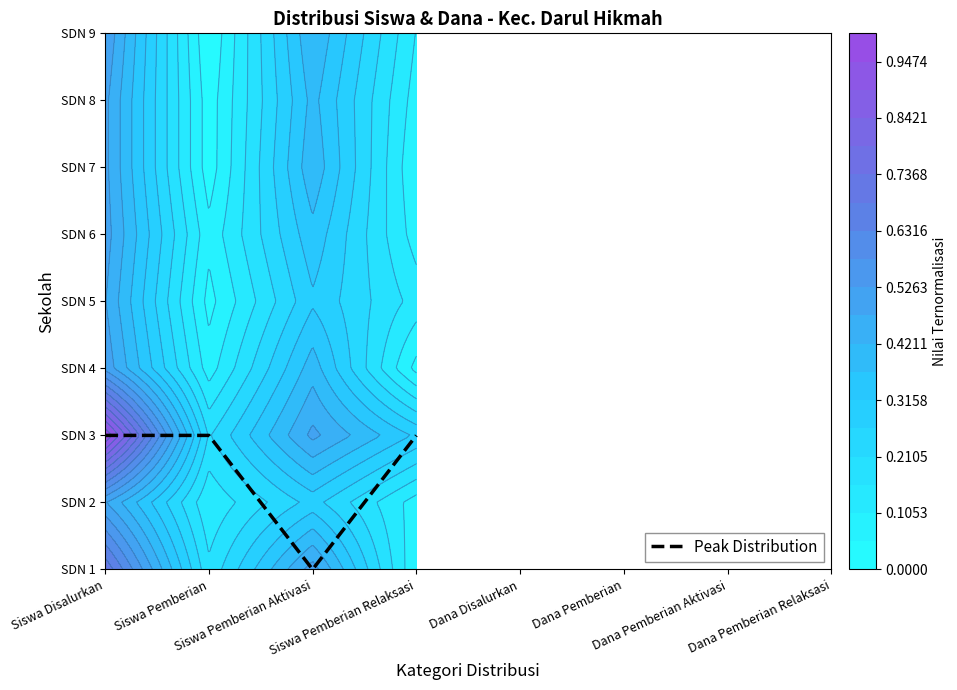

List the labels in order of value, smallest first.

Siswa Pemberian Aktivasi, Siswa Disalurkan, Siswa Pemberian, Siswa Pemberian Relaksasi